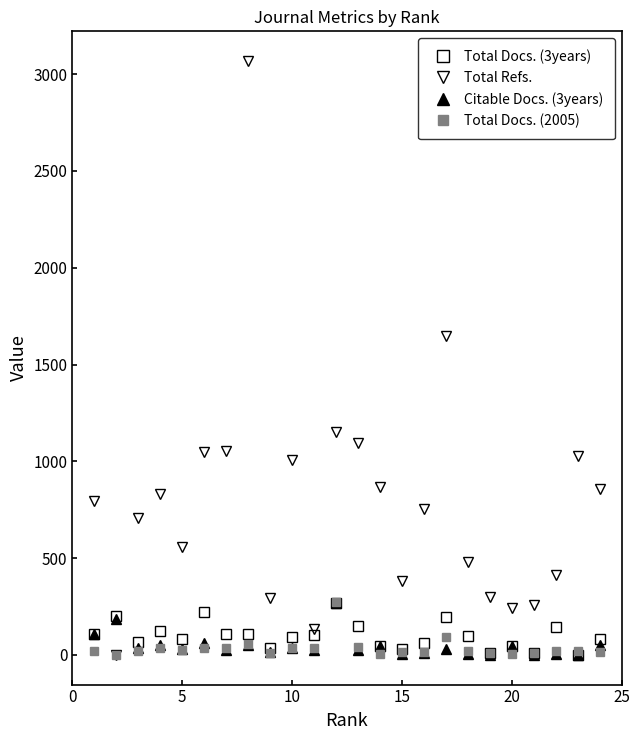

True or false: Total Docs. (2005) has more than 1 points higher than both neighbors.

True